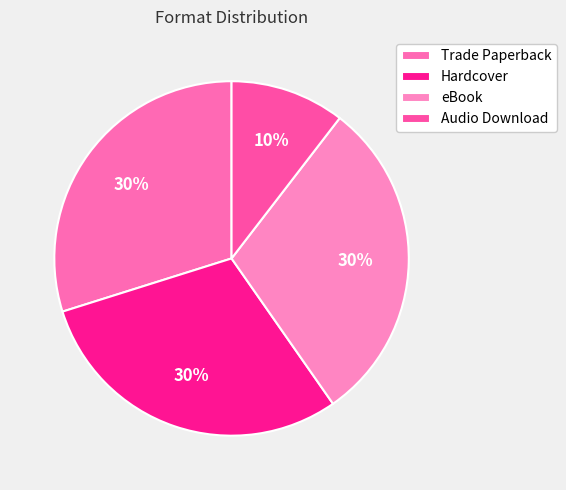

What is the smallest slice in the pie chart?

Audio Download